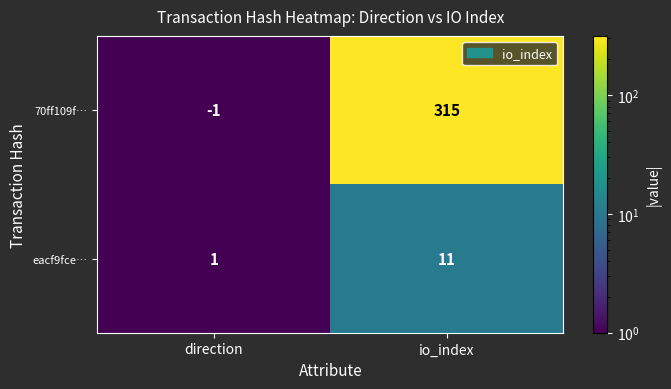

Which series changed the most between direction and io_index?

70ff109f…